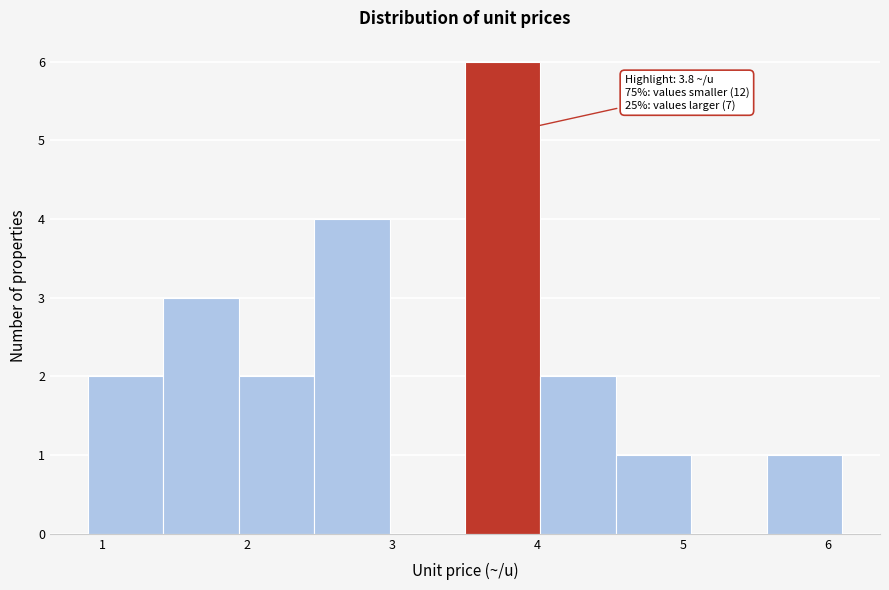

Which range on the x-axis has the tallest bar?

3.50 to 4.02